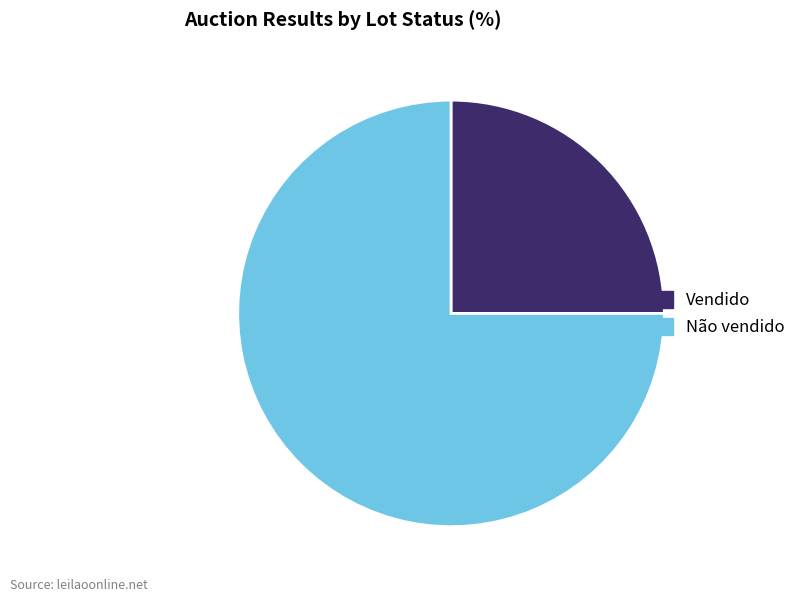

What is the ratio of the value at Não vendido to the value at Vendido?

3.0